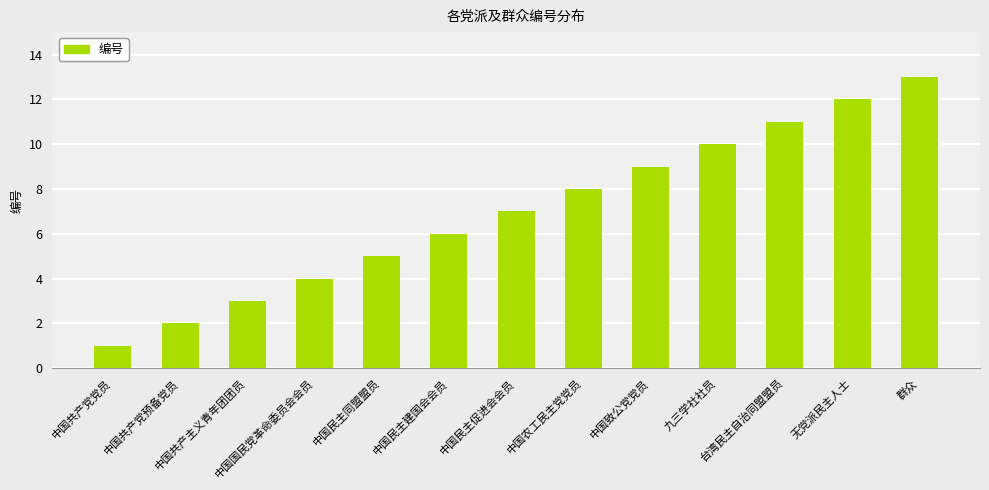

True or false: the data shows 10 at 九三学社社员.

True